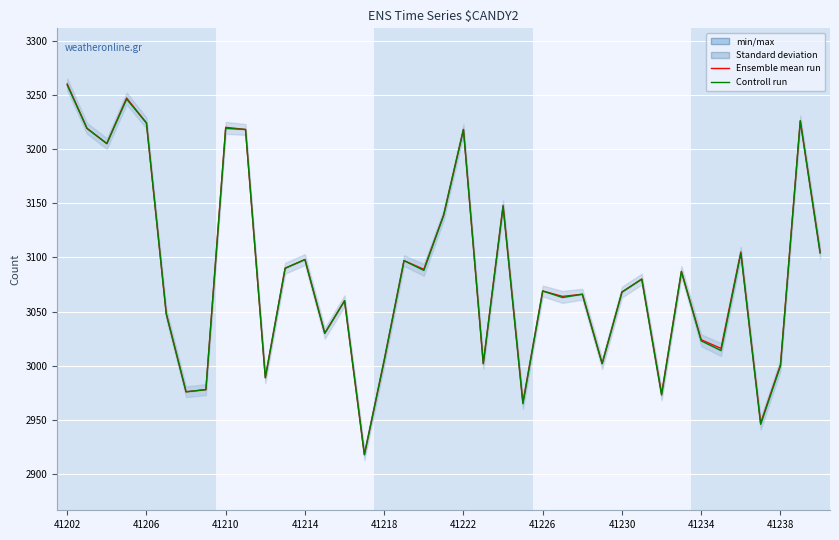

At which label does Controll run first exceed 3069?

41202